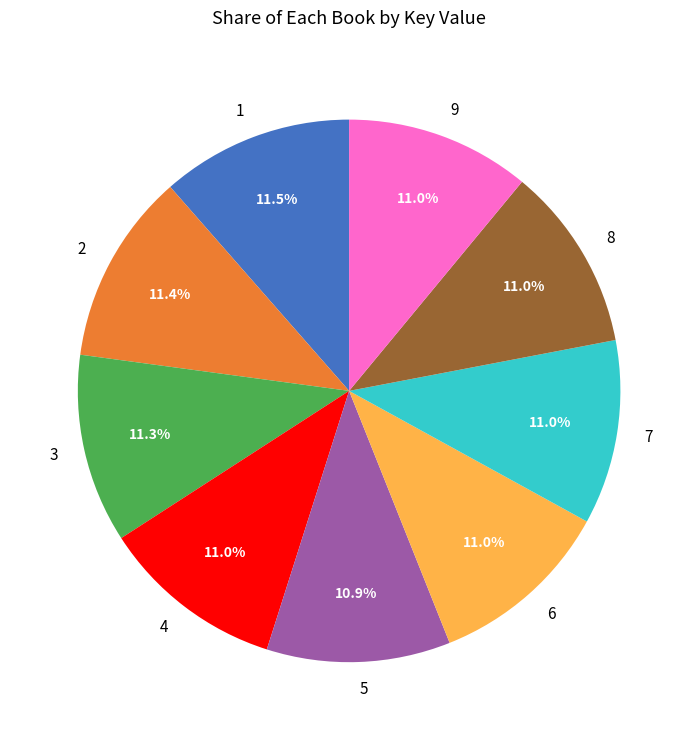

Does 4 represent more than half of the total?

No